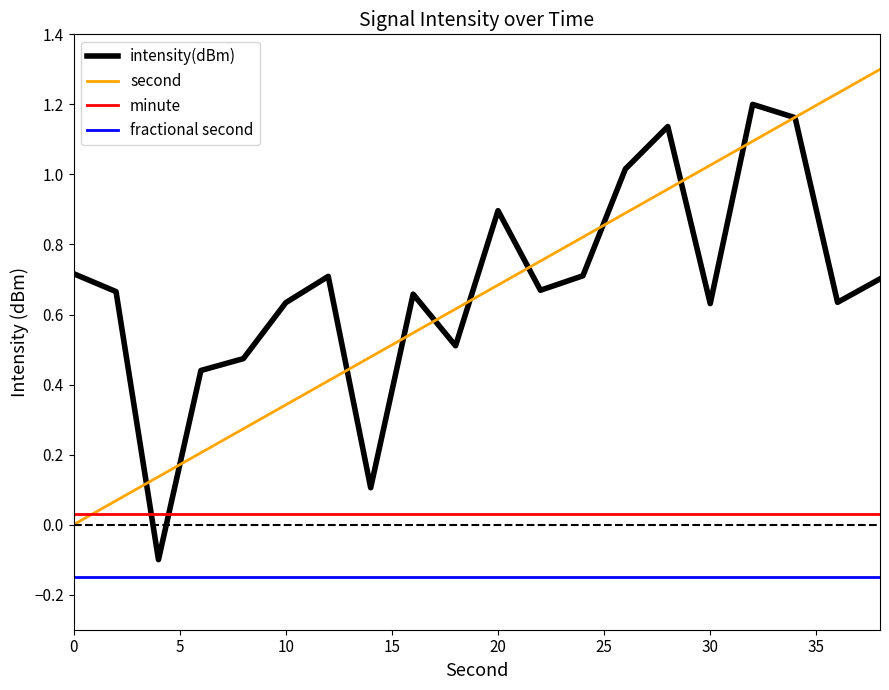

Count the number of categories in the chart.

20